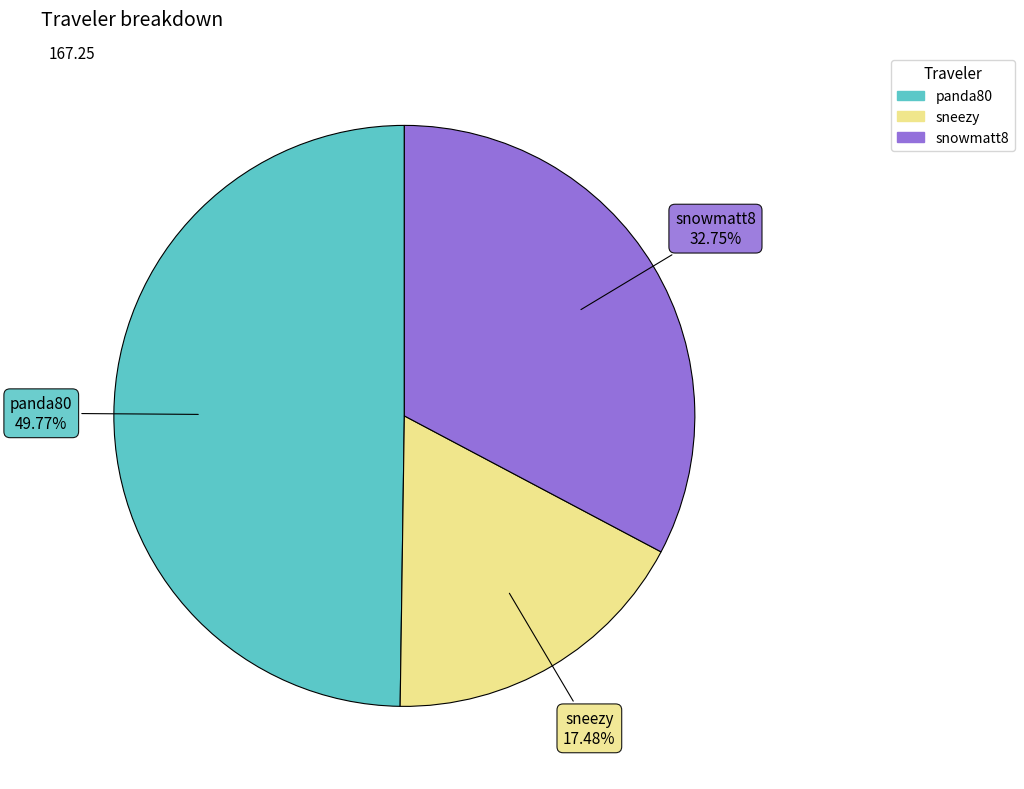

What is the smallest slice in the pie chart?

sneezy